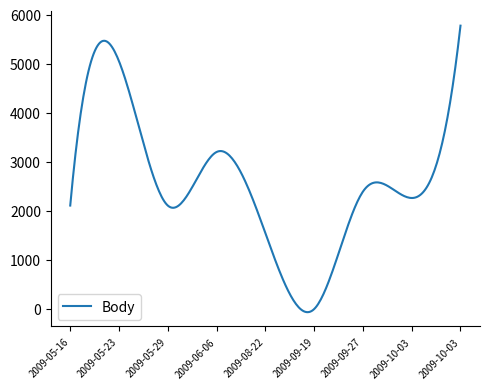

What is the maximum value shown in the chart?

5774.0